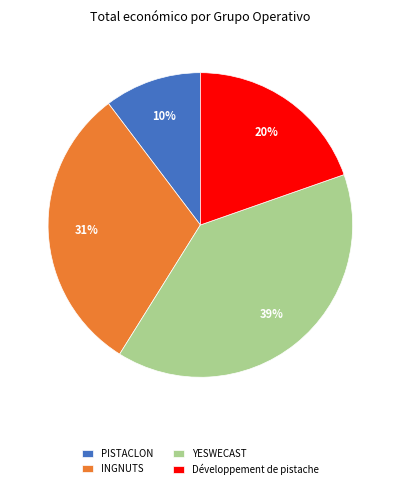

How many segments does this pie chart have?

4